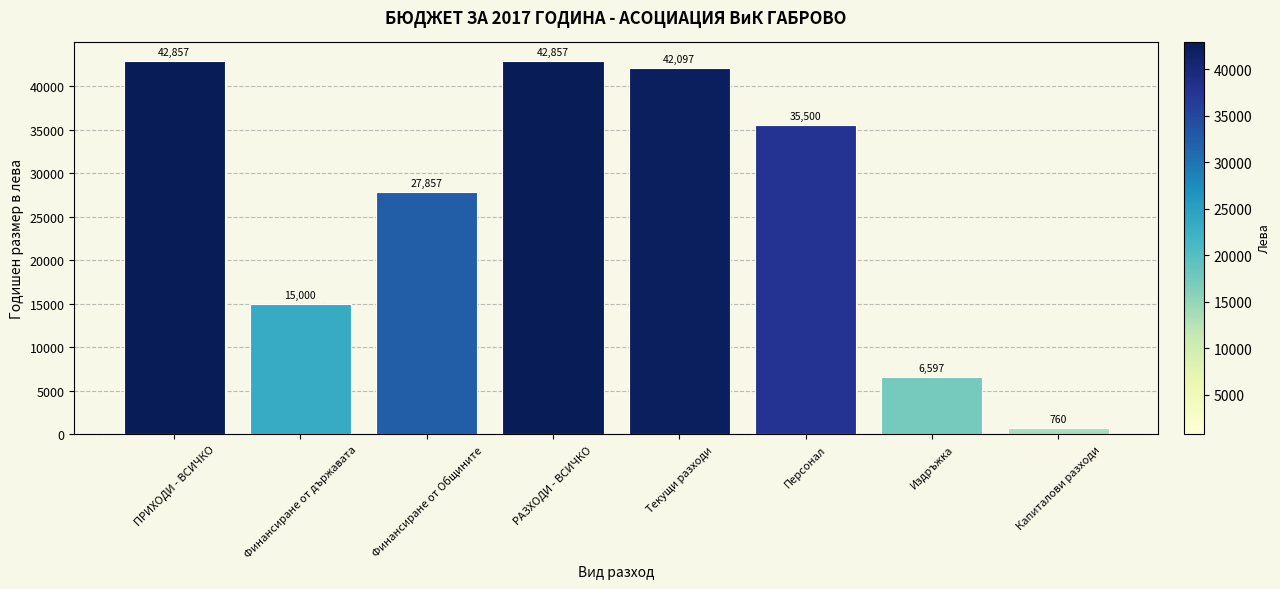

What is the average value?

26691